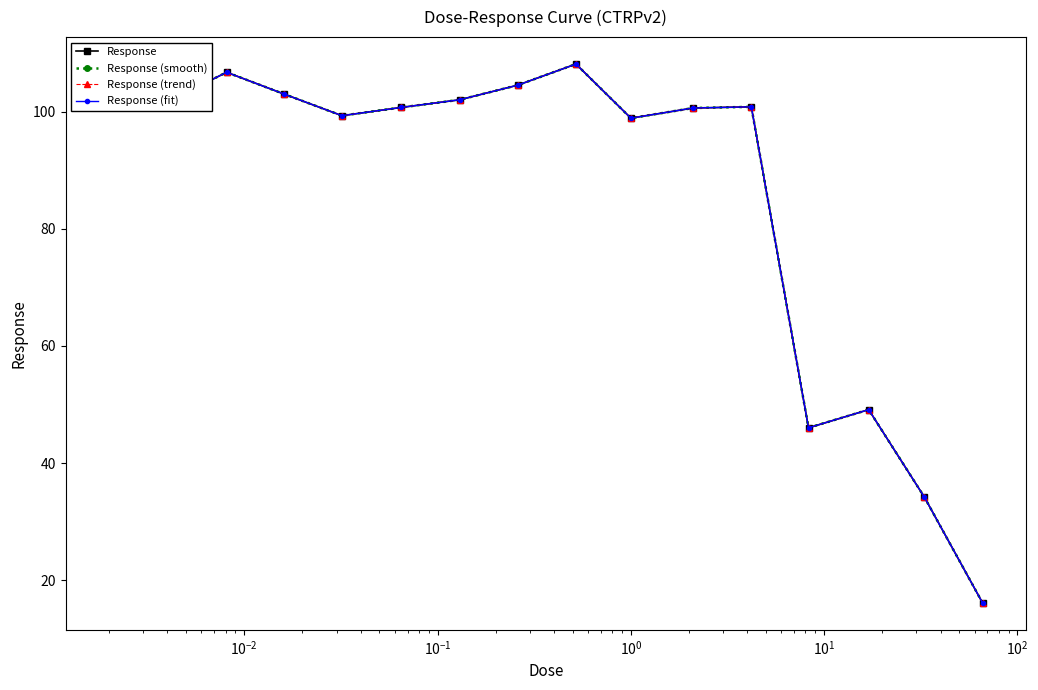

Does the chart have visible grid lines?

No